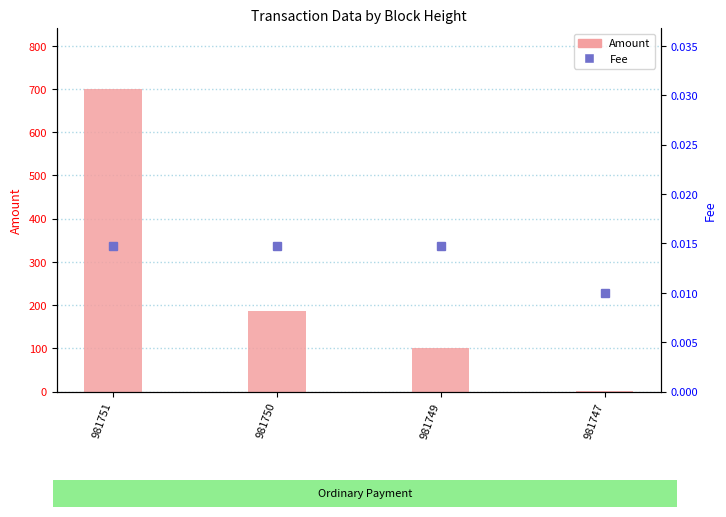

Which series changed the most between 981749 and 981747?

Amount